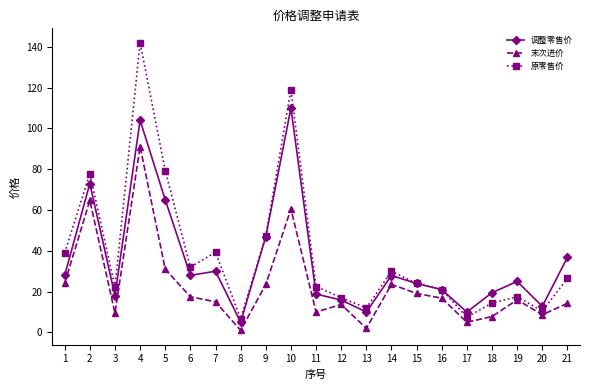

What is the greatest value displayed?

142.0